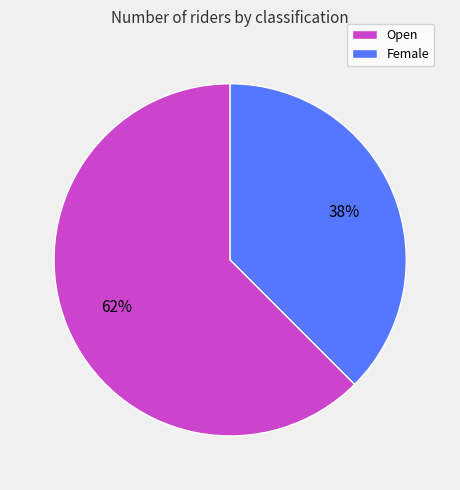

To the nearest percent, what percentage of the pie is Female?

38%